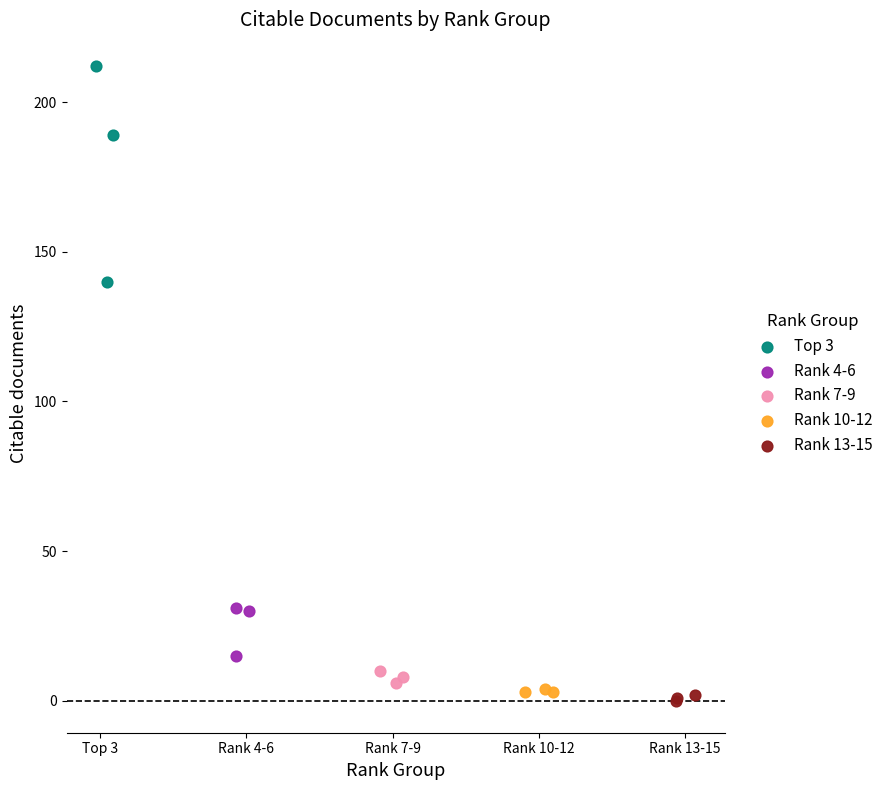

Which series contains the highest Y value?

Top 3